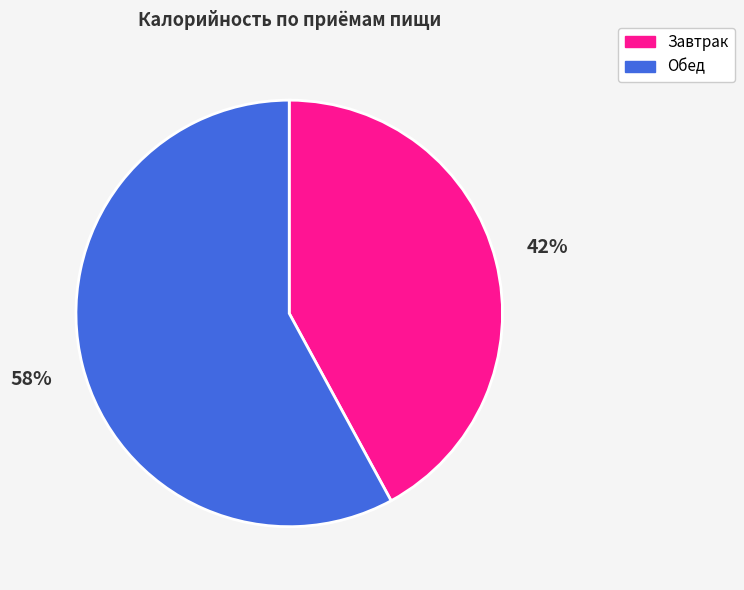

What is the ratio of the value at Завтрак to the value at Обед?

0.7